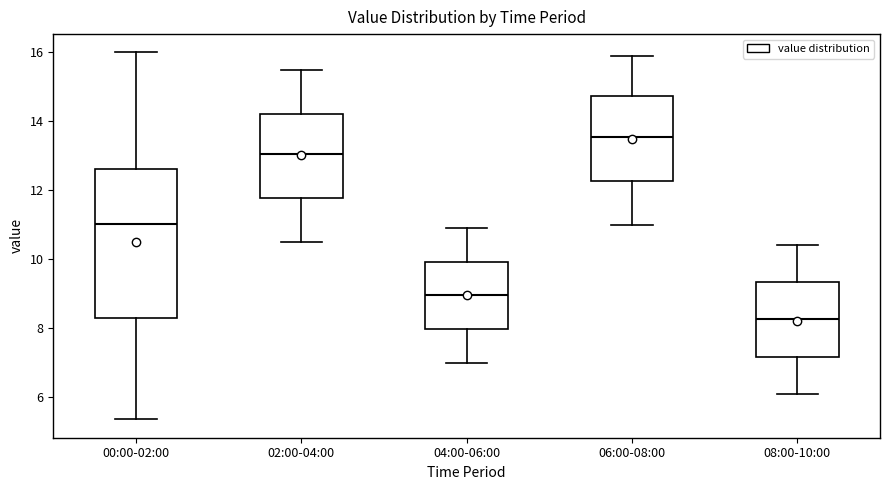

Reading left to right, read every box against the y-axis: the position of its median line, the range the box covers, and the ends of its whiskers. The values are not printed on the chart, so give them approximately, as read against the axis.

00:00-02:00: median 11.0, box 8.4 to 12.6, whiskers 5.4 to 16.0
02:00-04:00: median 13.0, box 11.8 to 14.2, whiskers 10.6 to 15.6
04:00-06:00: median 9.0, box 8.0 to 10.0, whiskers 7.0 to 11.0
06:00-08:00: median 13.6, box 12.2 to 14.8, whiskers 11.0 to 16.0
08:00-10:00: median 8.2, box 7.2 to 9.4, whiskers 6.2 to 10.4